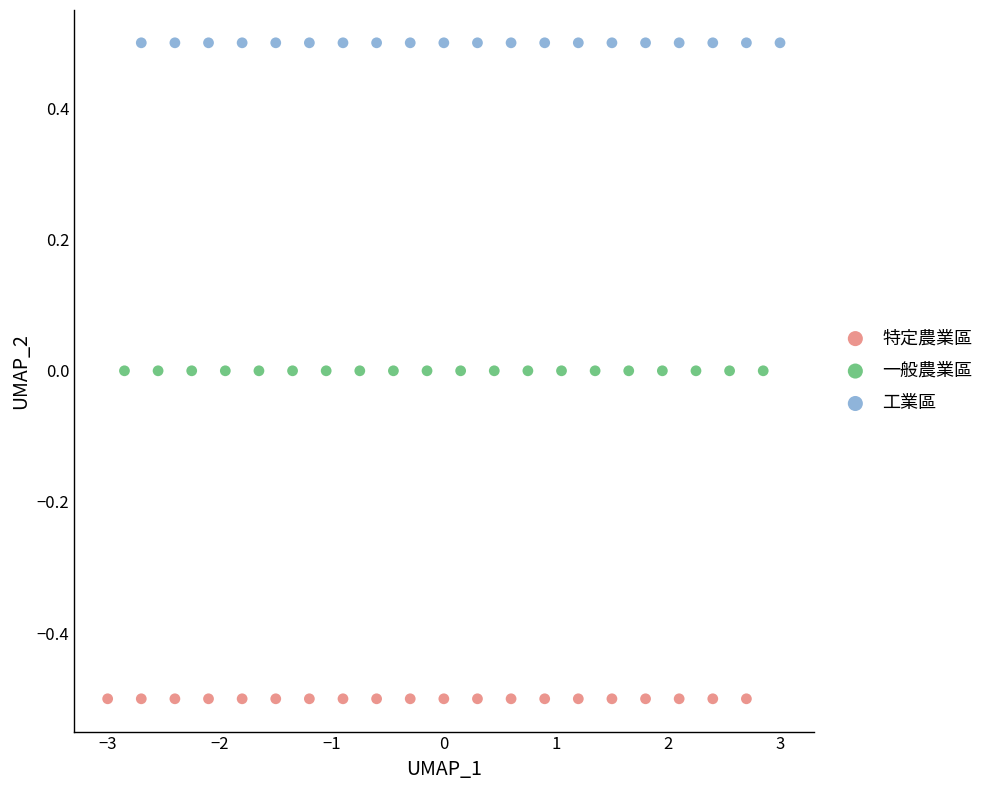

Which series contains the lowest Y value?

特定農業區